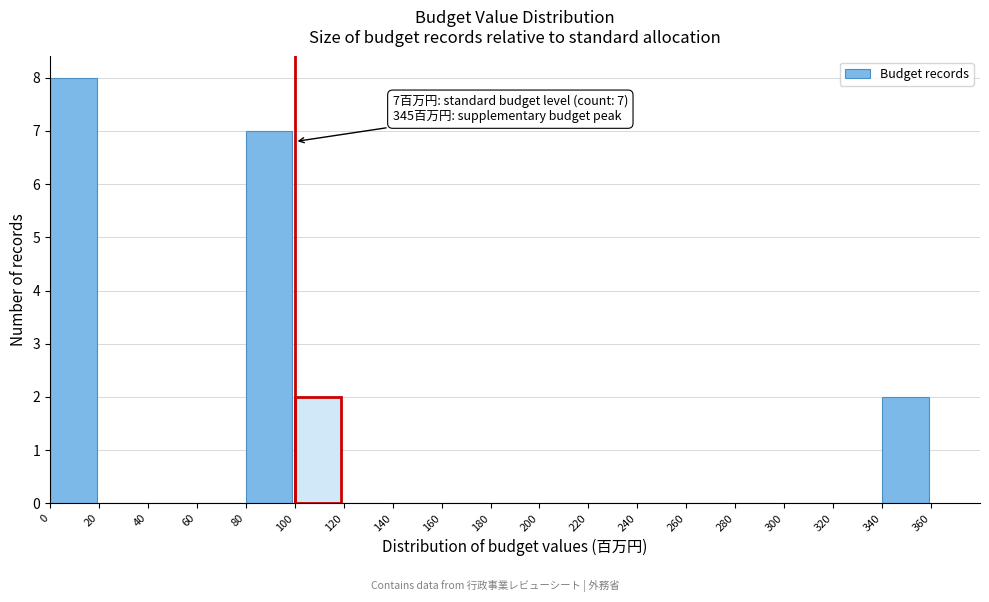

Which range on the x-axis has the tallest bar?

0 to 20